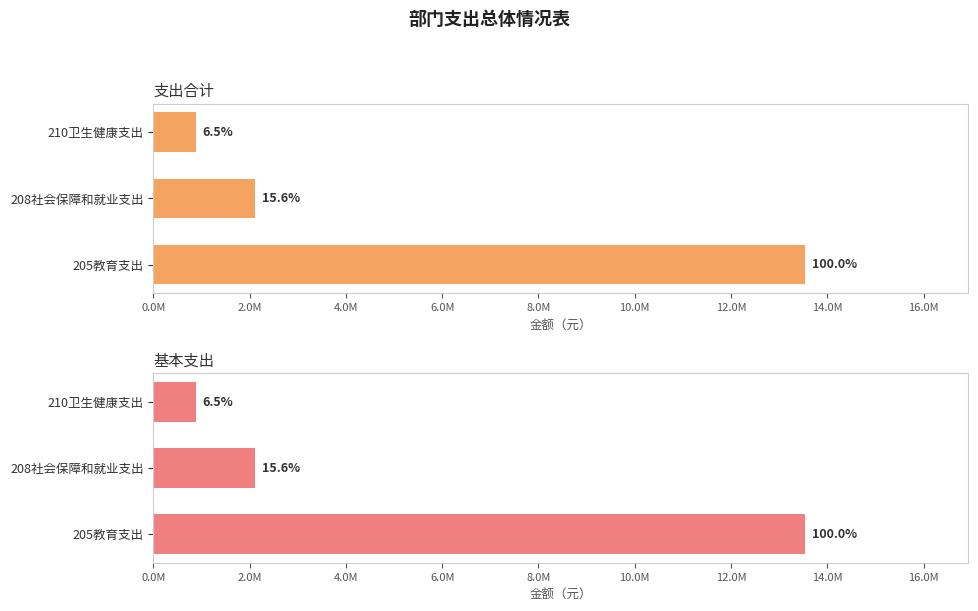

How many groups of bars are there?

3